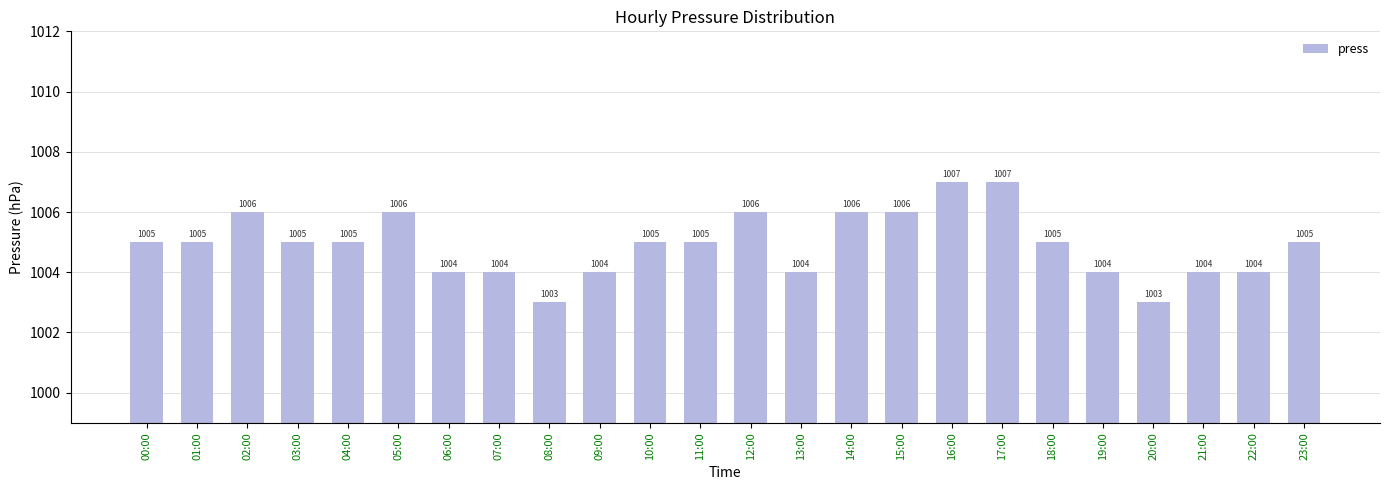

Is it true that the value at 08:00 is 452?

False